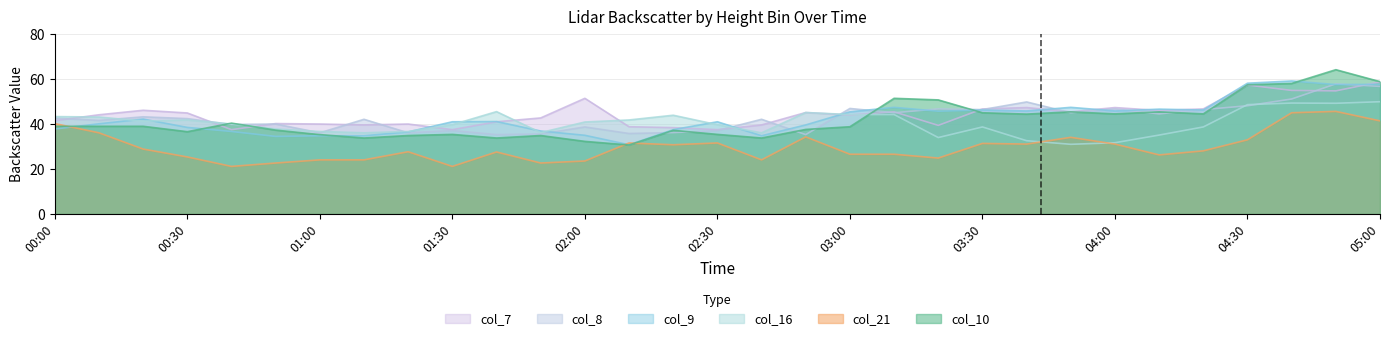

What is the difference between the maximum and second lowest values in the col_10 series?

31.8